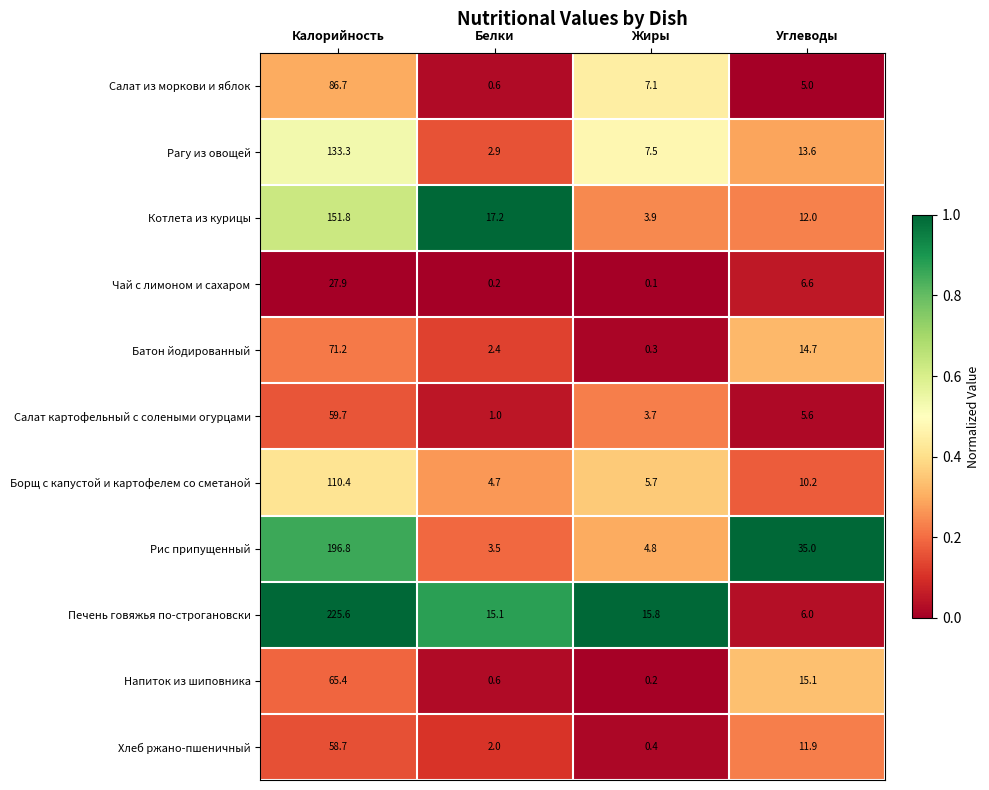

At which category does the chart reach its minimum across all series?

Жиры